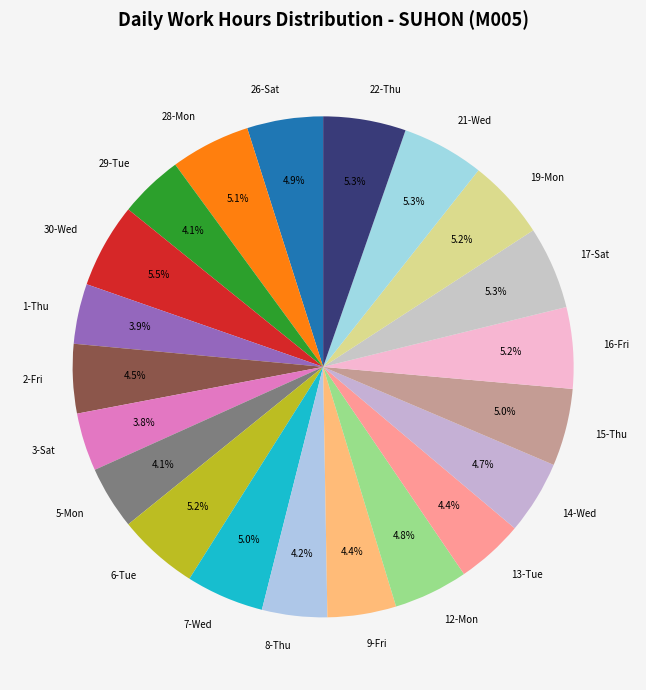

Is there any slice that represents more than half of the pie?

No